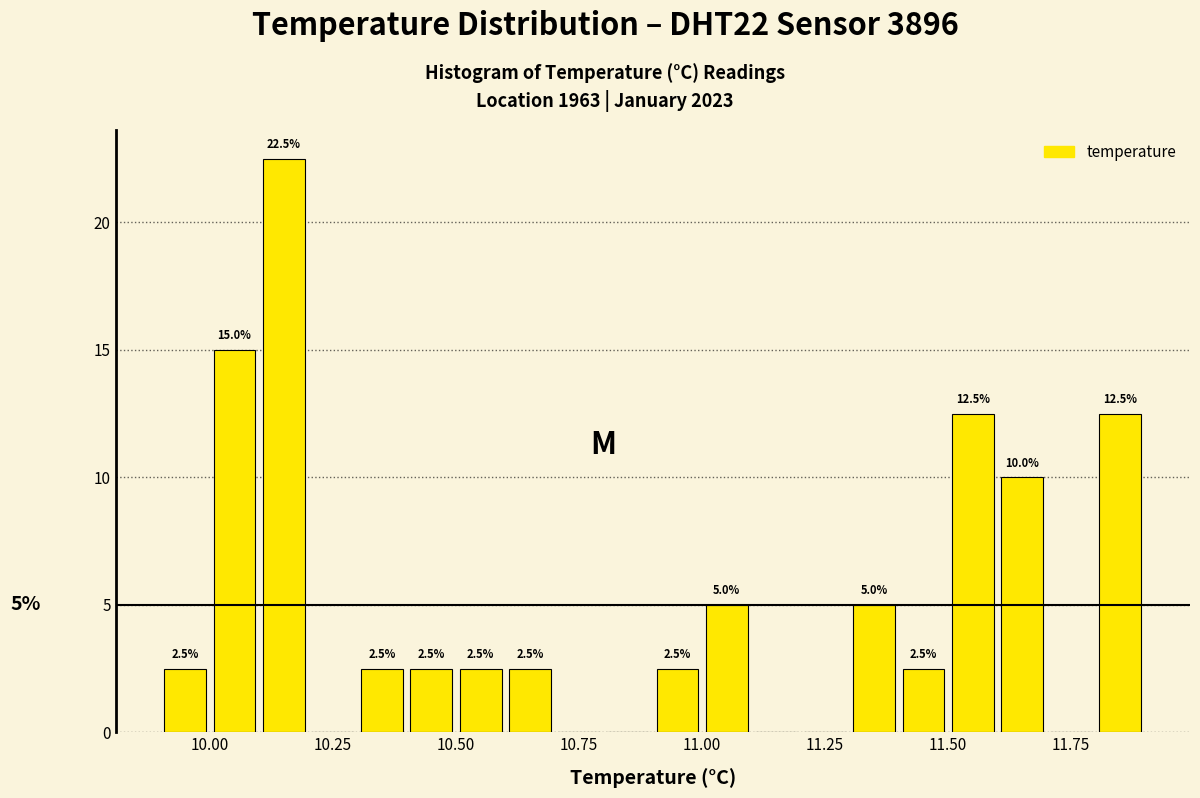

Read against the x-axis, roughly where is the centre of the tallest bar?

10.15